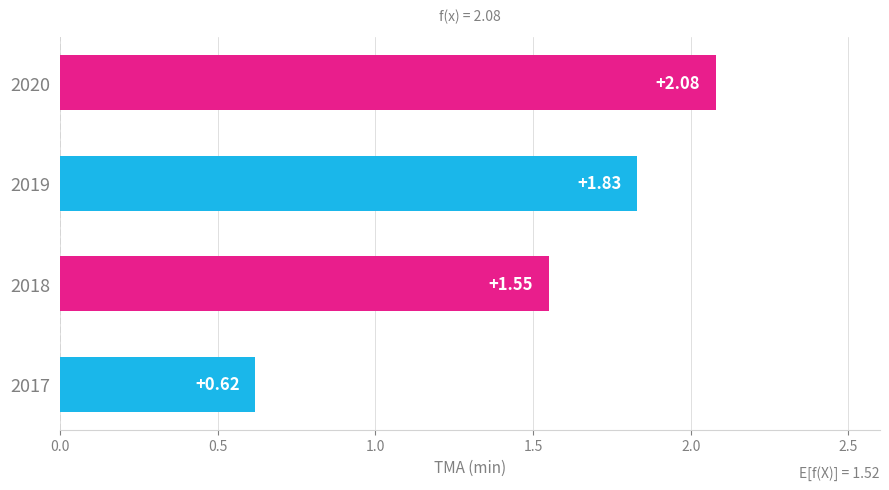

Approximately how many times larger is the value at 2018 compared to 2020?

0.7